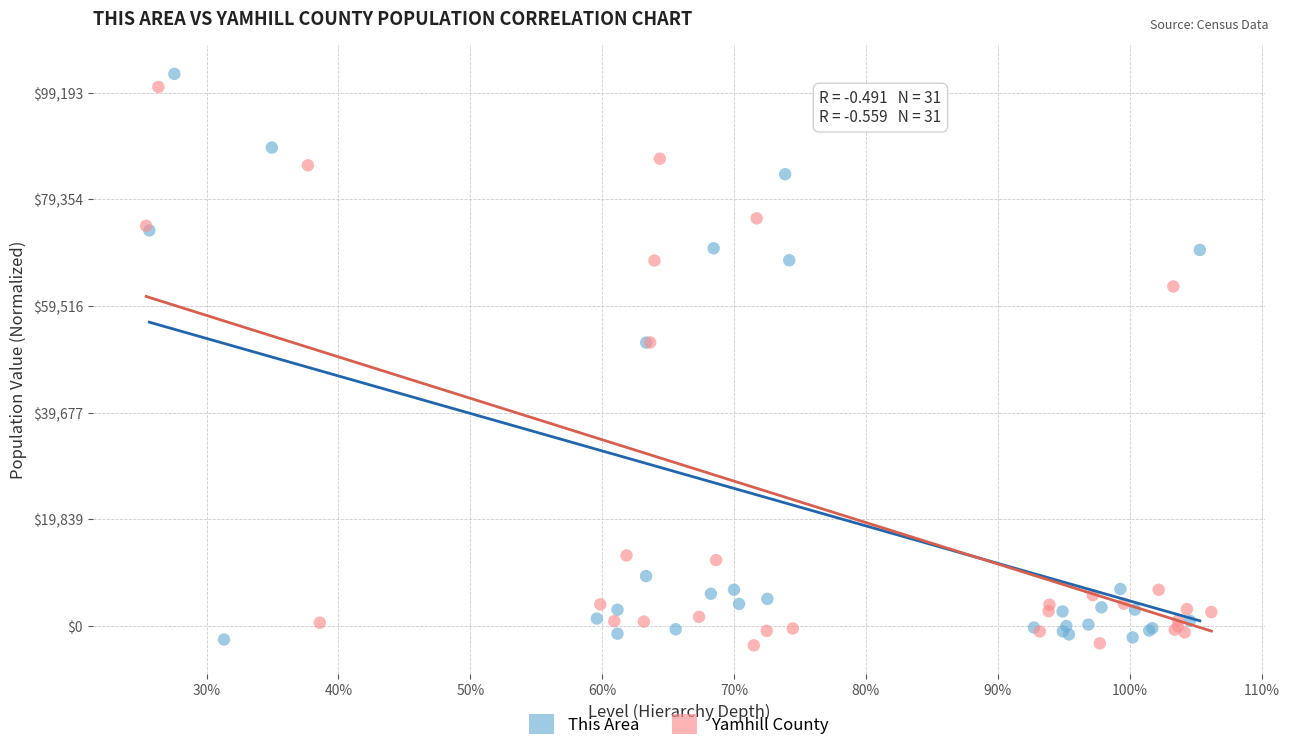

What are all the series names shown in the legend?

This Area, Yamhill County